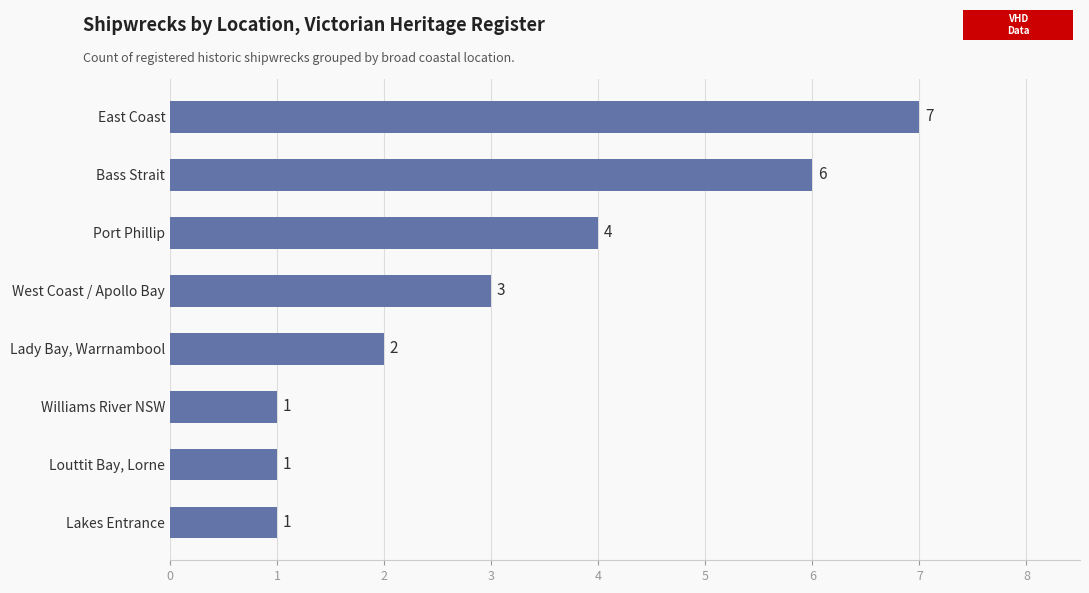

The value at Lakes Entrance is 1. True or false?

True